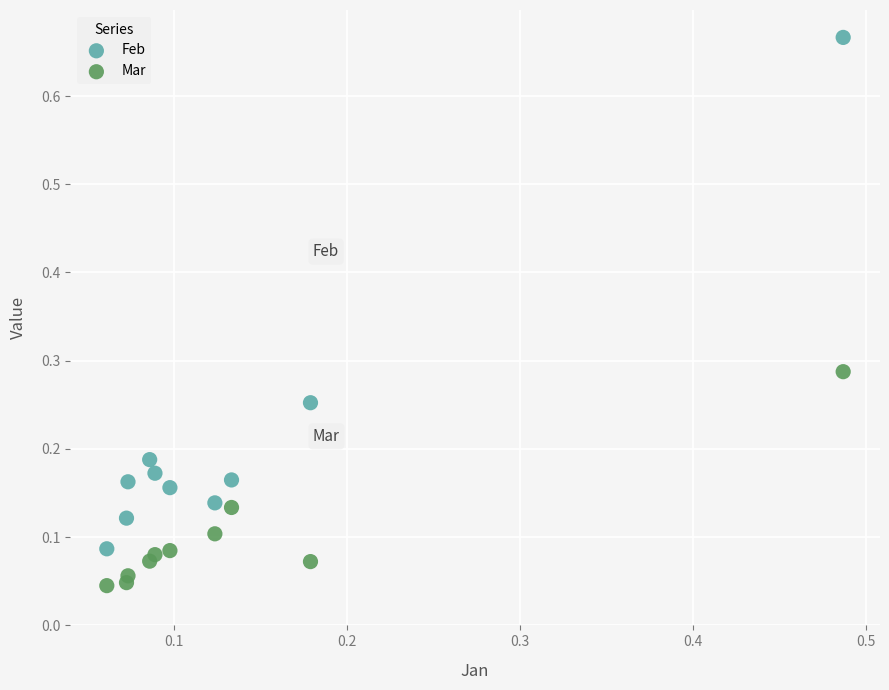

Which series contains the lowest Y value?

Mar